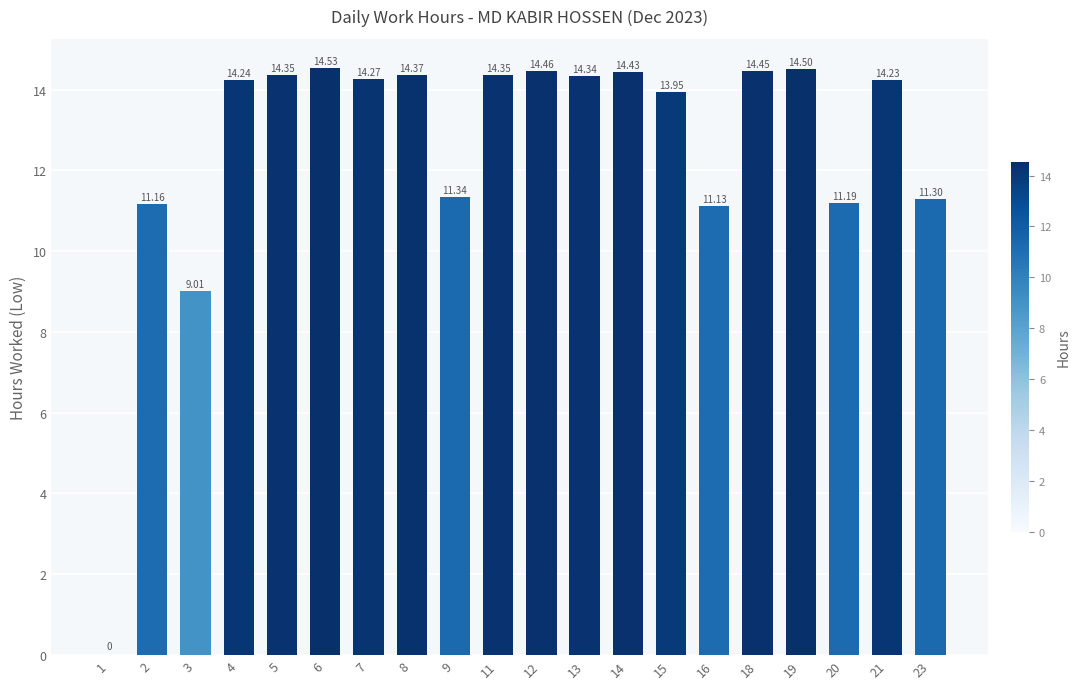

What is the ratio of the value at 16 to the value at 4?

0.8